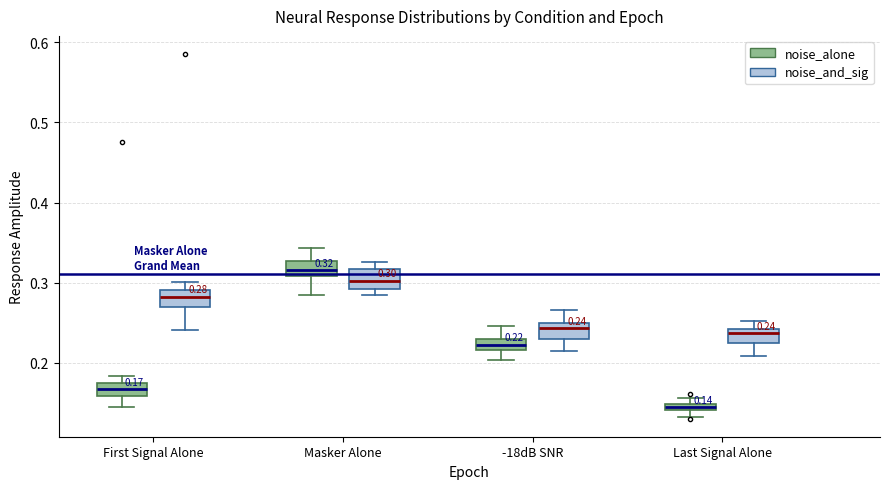

Which box has the lowest median line?

Last Signal Alone (noise_alone)